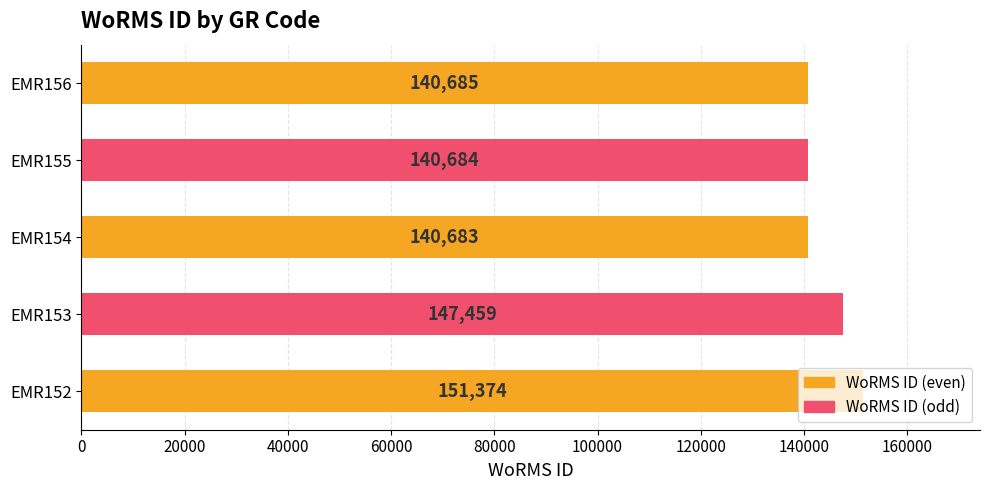

Approximately how many times larger is the value at EMR152 compared to EMR155?

1.1